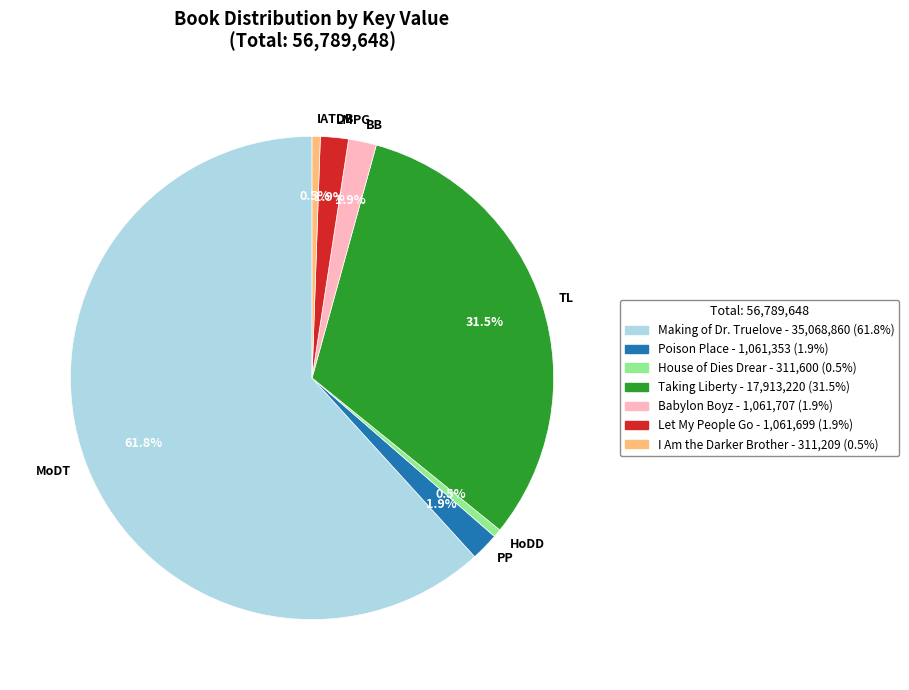

What percentage is NOT represented by TL?

68.5%